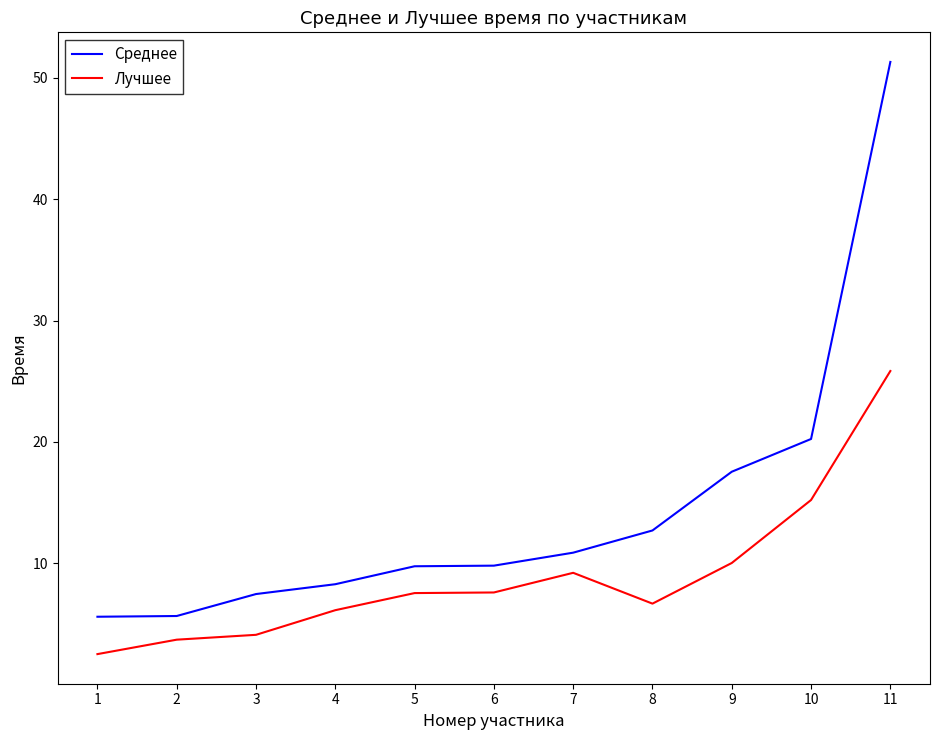

List the series in order of their overall mean, highest first.

Среднее, Лучшее